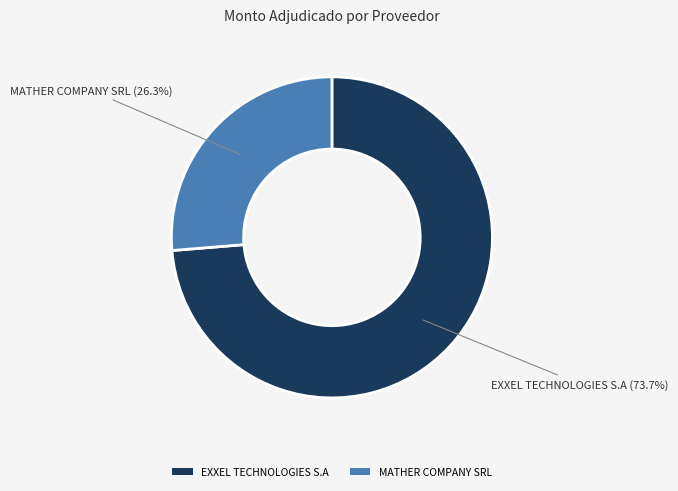

To the nearest percent, what is the combined percentage of EXXEL TECHNOLOGIES S.A and MATHER COMPANY SRL?

100%